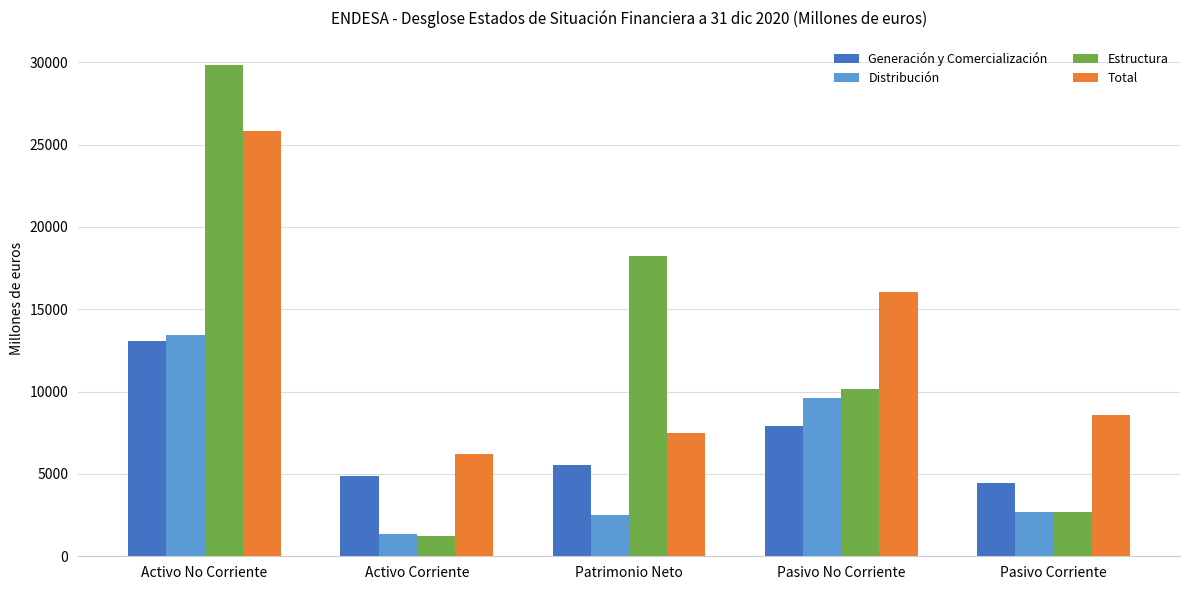

Reading left to right, extract all data points from this chart.

Generación y Comercialización: 13046	4859	5542	7913	4450
Distribución: 13420	1353	2512	9600	2661
Estructura: 29814	1236	18224	10143	2683
Total: 25828	6234	7465	16042	8555